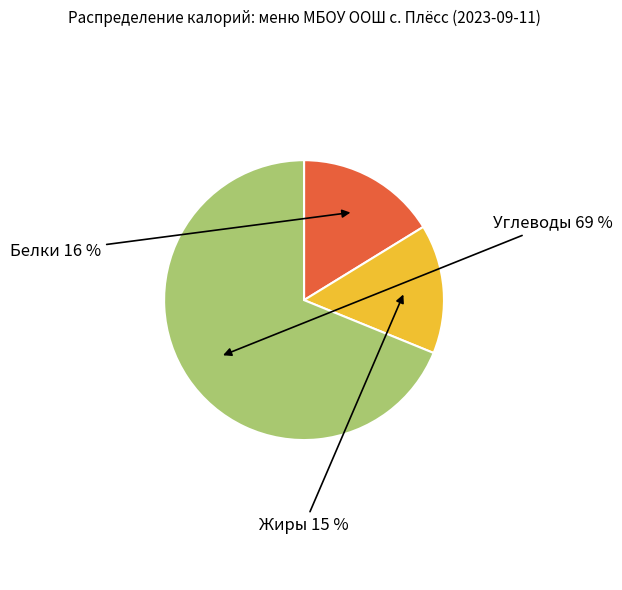

Is there any slice that represents more than half of the pie?

Yes